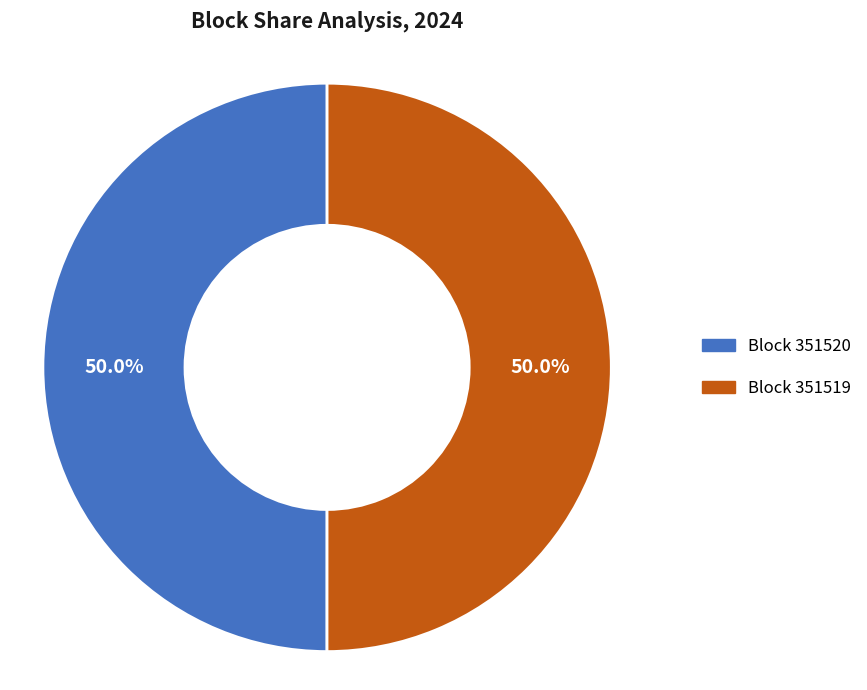

To the nearest percent, what is the average slice percentage?

50%